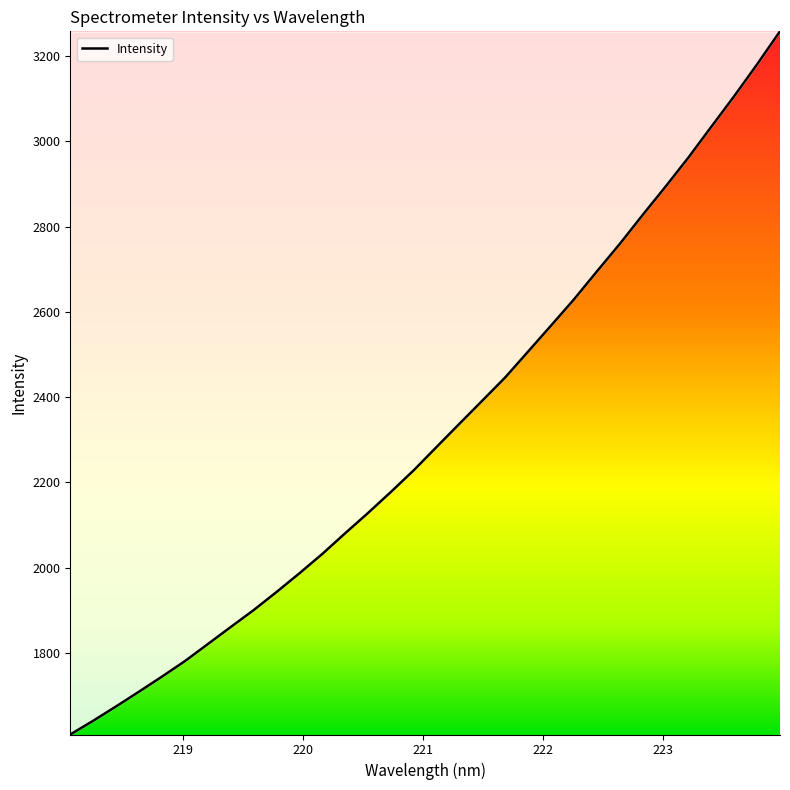

How many lines are shown in the chart?

1